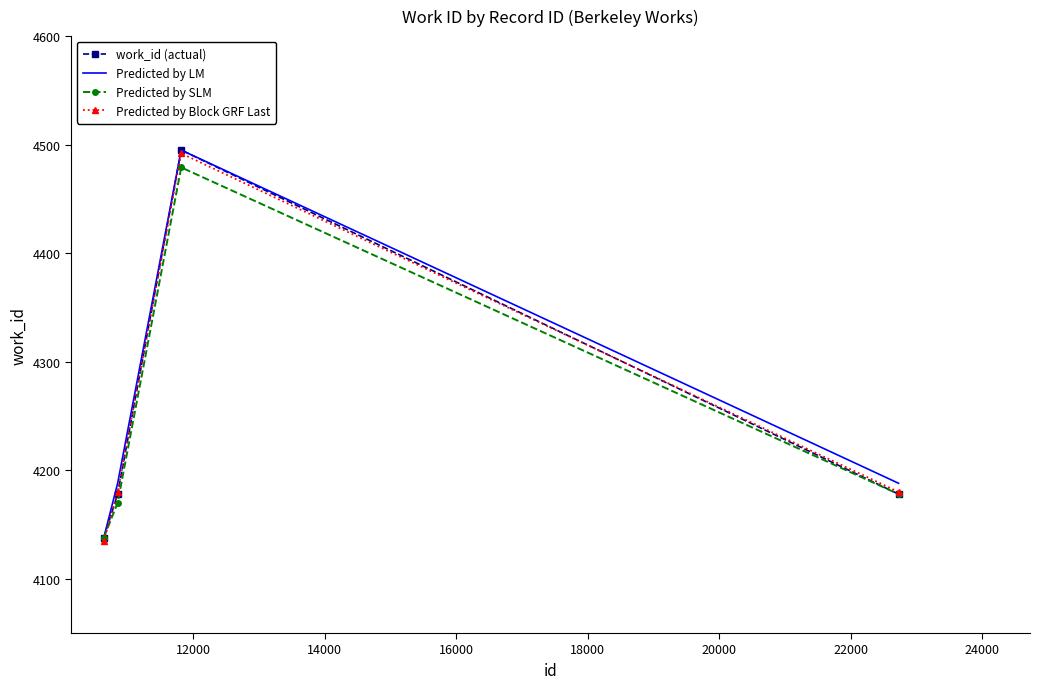

What is the highest value of the Predicted by LM series?

4495